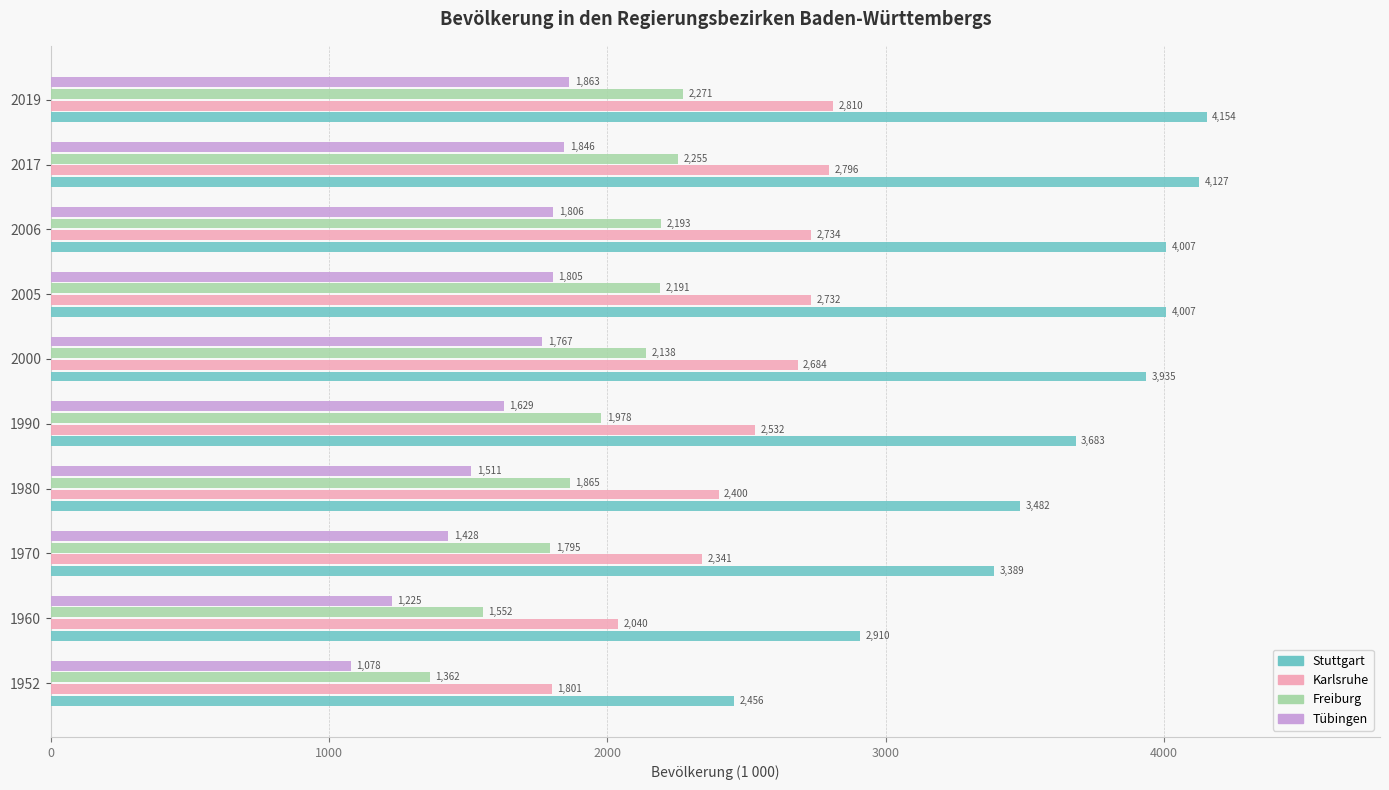

Which series has the largest range (max minus min)?

Stuttgart